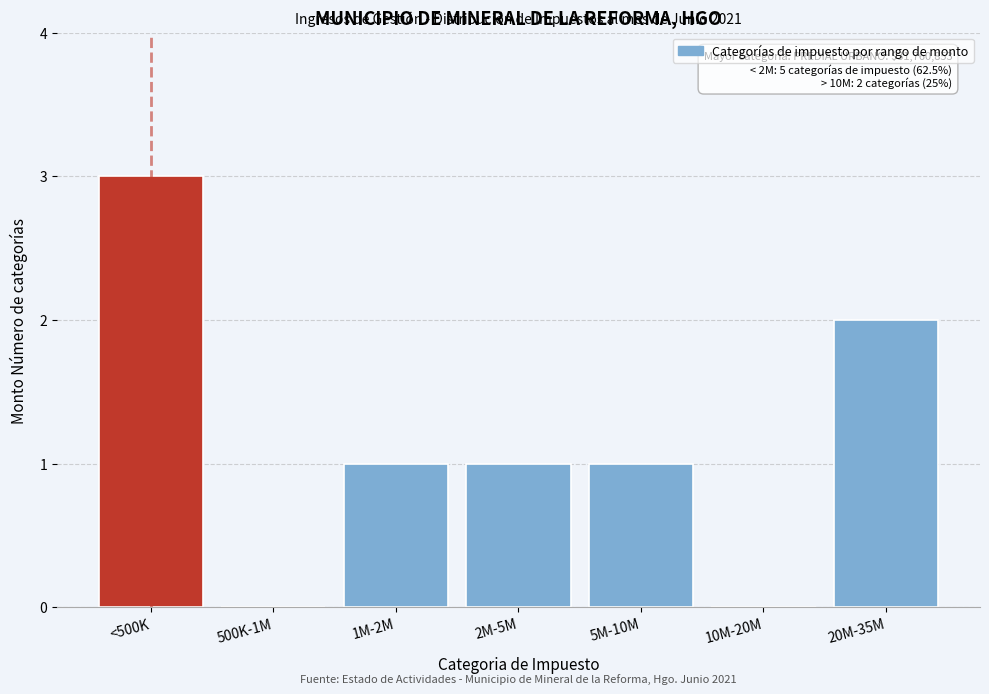

Reading left to right, extract all data points from this chart.

<500K=3	500K-1M=0	1M-2M=1	2M-5M=1	5M-10M=1	10M-20M=0	20M-35M=2